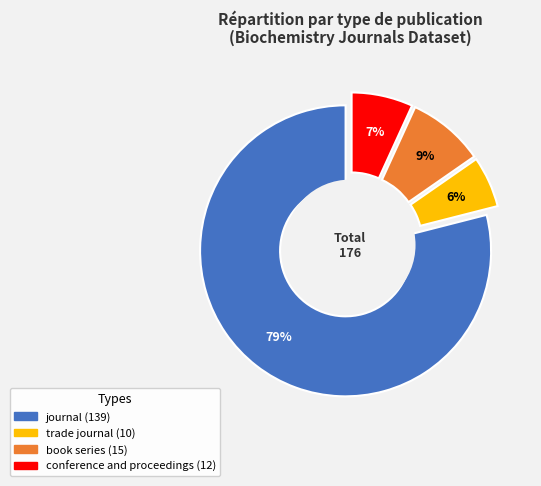

What is the ratio of the value at book series to the value at trade journal?

1.5